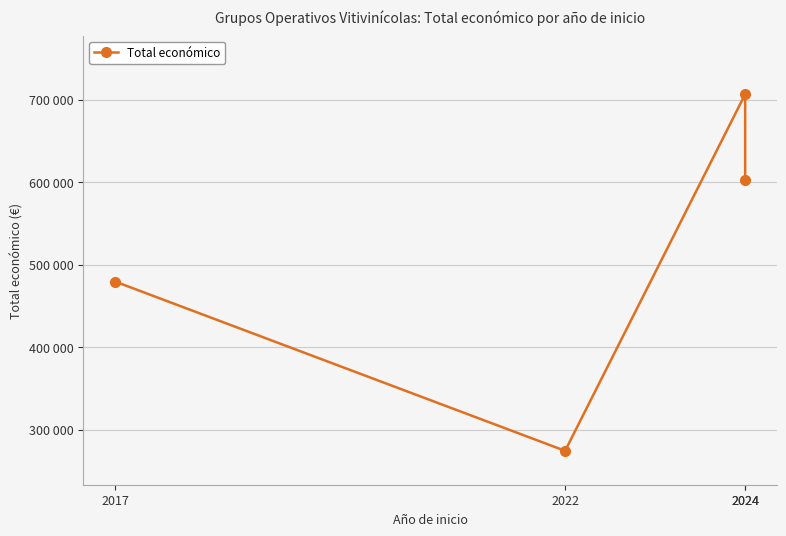

What is the minimum value shown in the chart?

274183.0